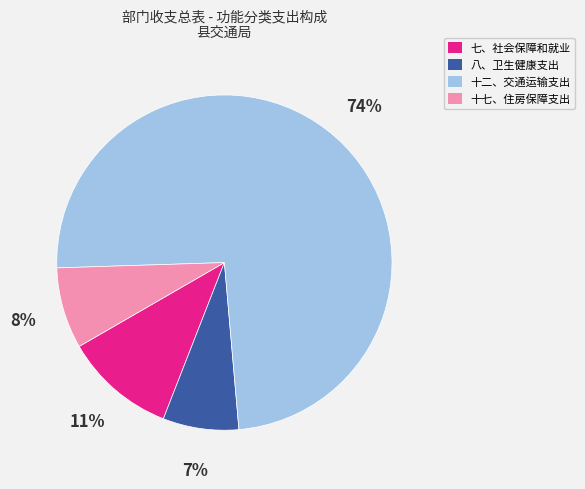

To the nearest percent, what is the difference between the largest and smallest slice percentages?

67%